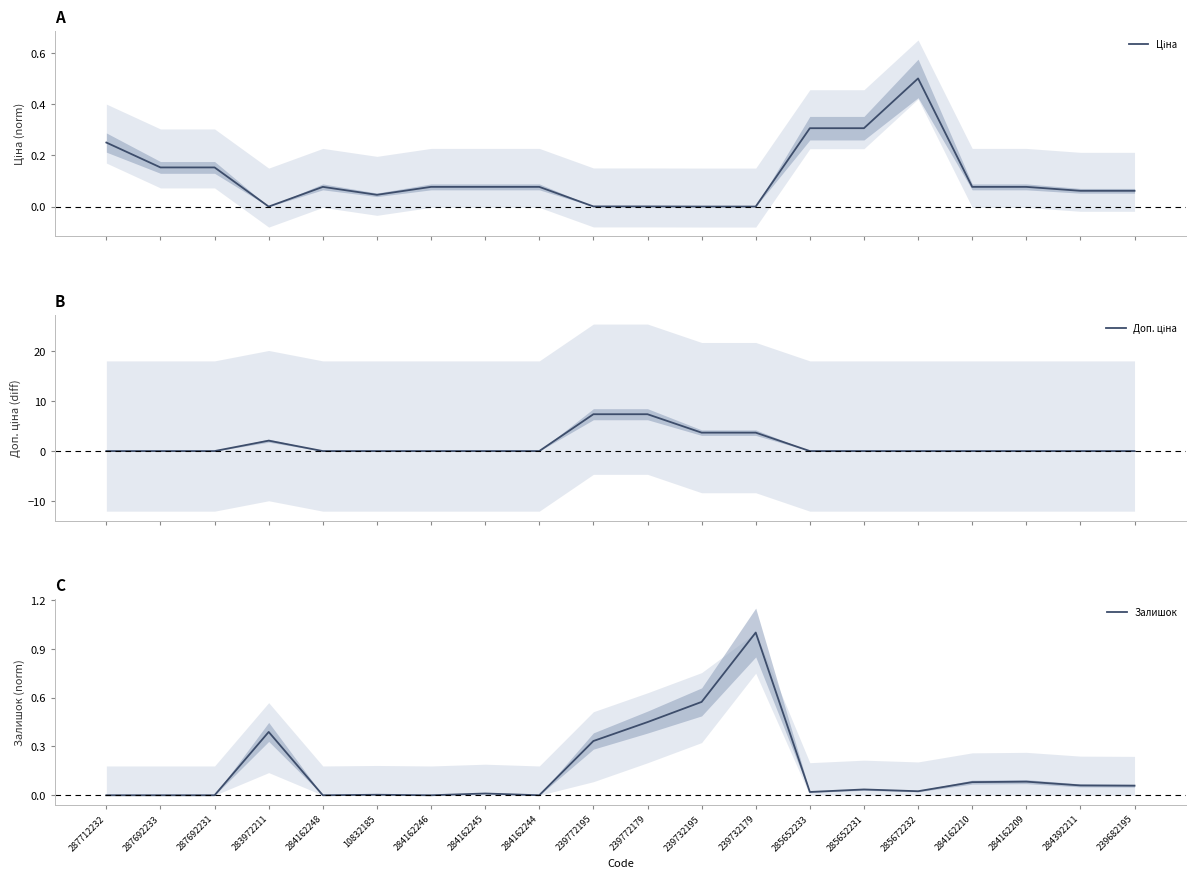

How many values in the Залишок series exceed 0?

14